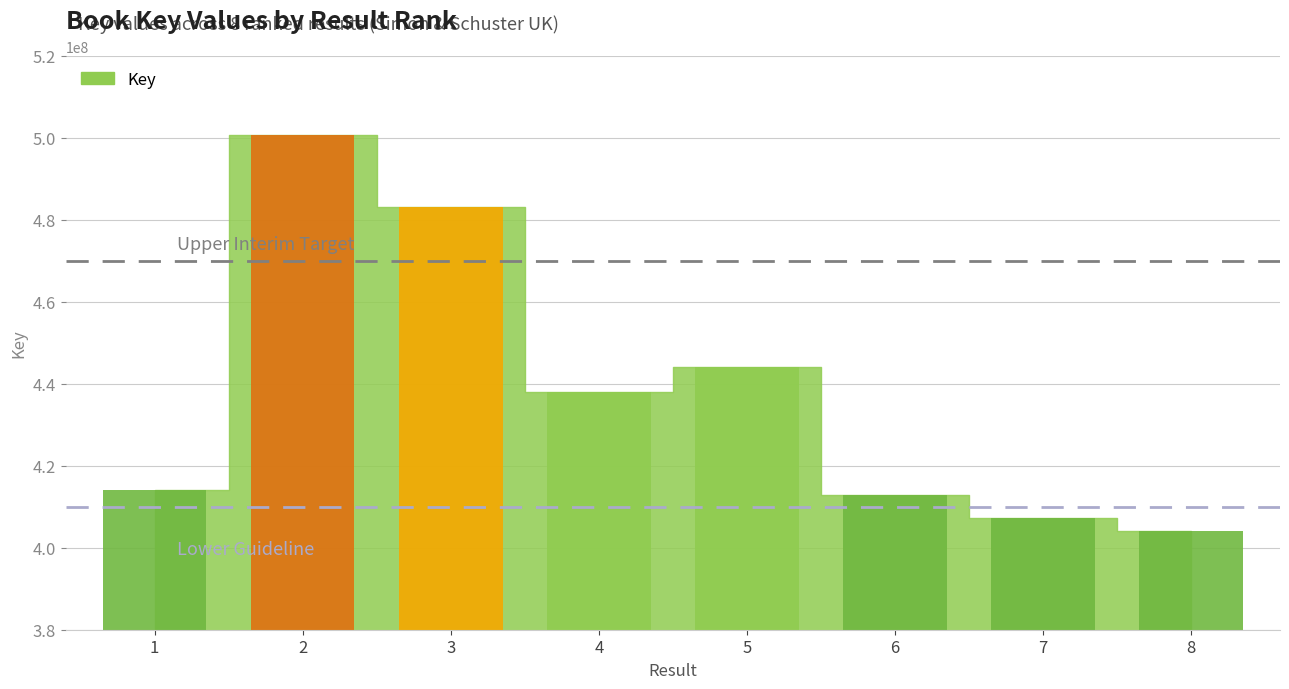

Is it true that the value at 4 is 437896334?

True